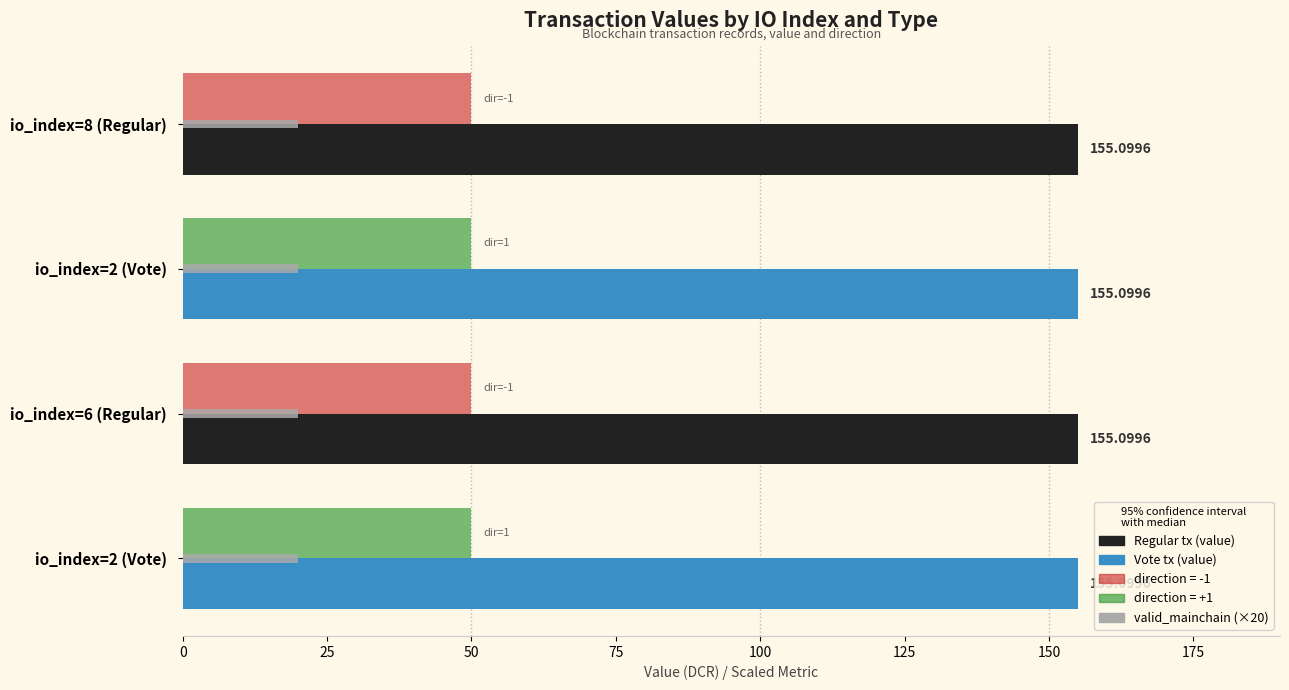

Is it true that value equals 0.6 at 0?

False